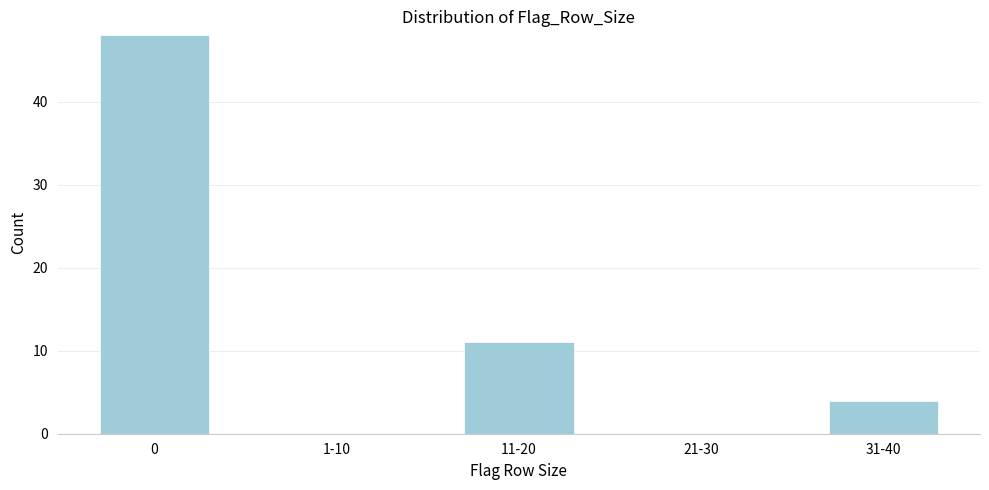

Reading left to right, transcribe all the data shown in this chart.

0=48	1-10=0	11-20=11	21-30=0	31-40=4